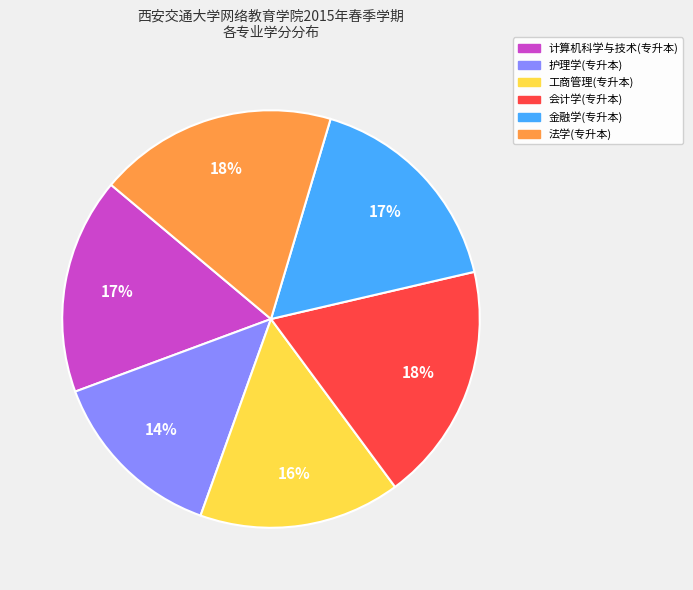

To the nearest percent, what is the average slice percentage?

17%